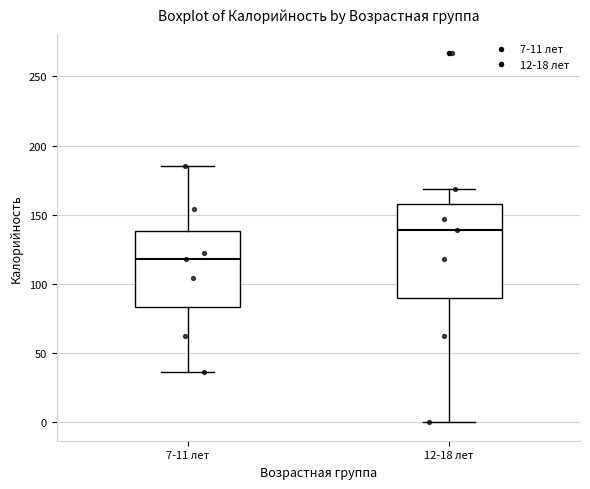

Where does the upper whisker of the box for 12-18 лет end on the y-axis? The values are not printed on the chart, so give them approximately, as read against the axis.

170